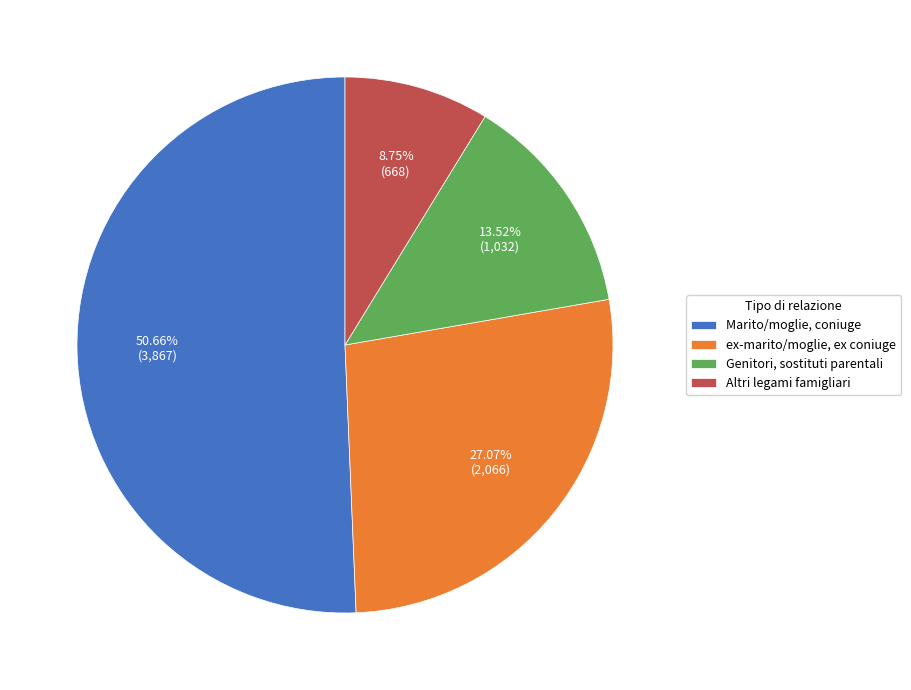

To the nearest percent, what is the average slice percentage?

25%